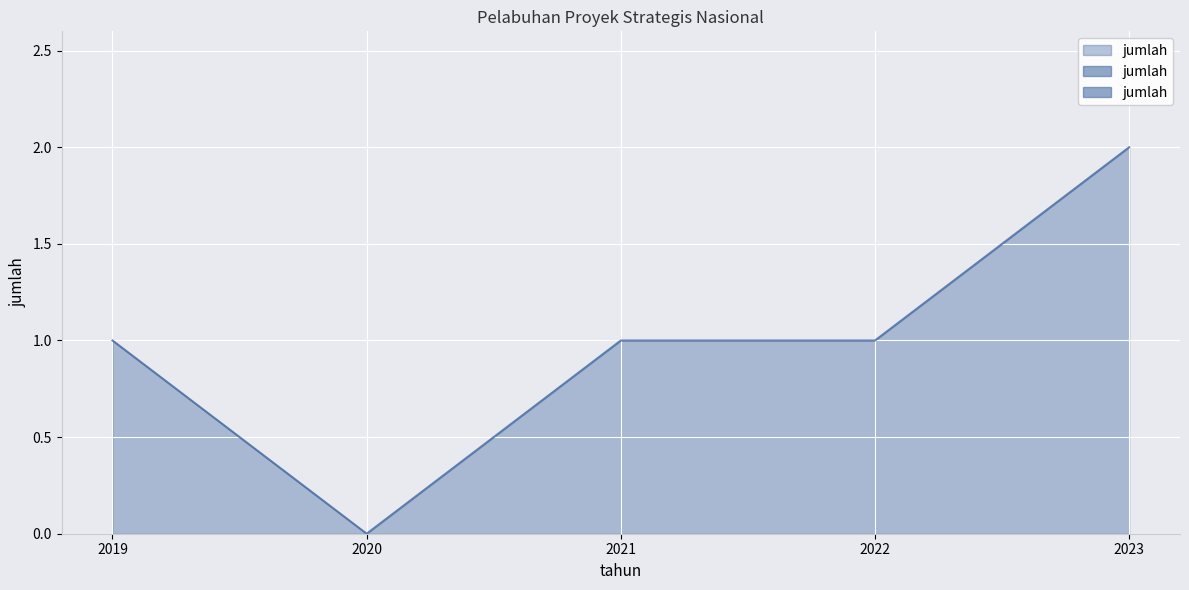

List the labels in order of value, smallest first.

2020, 2019, 2021, 2022, 2023